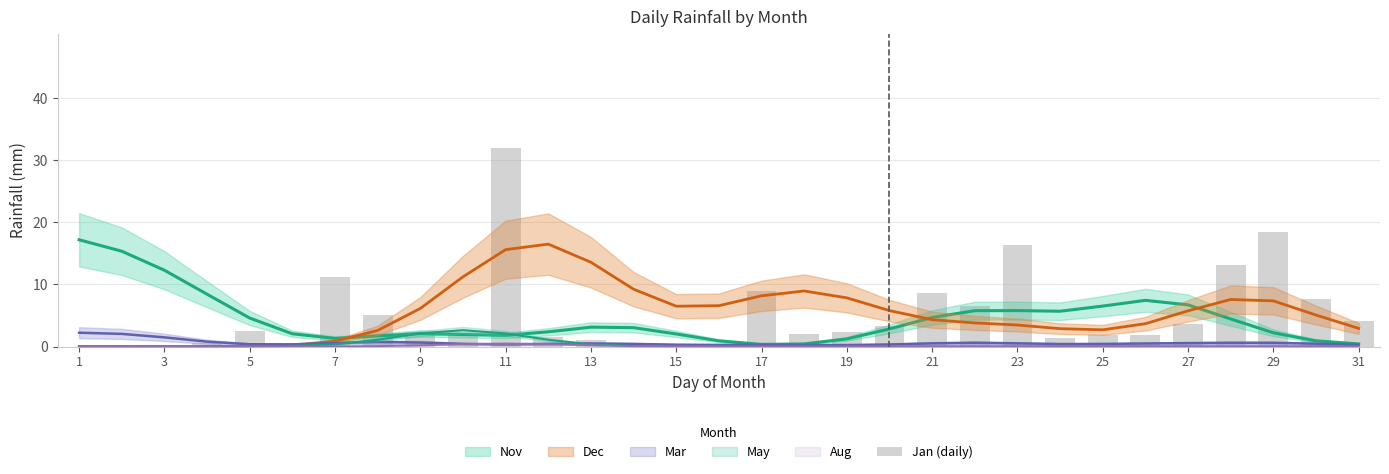

What is the sum of all values?

158.1